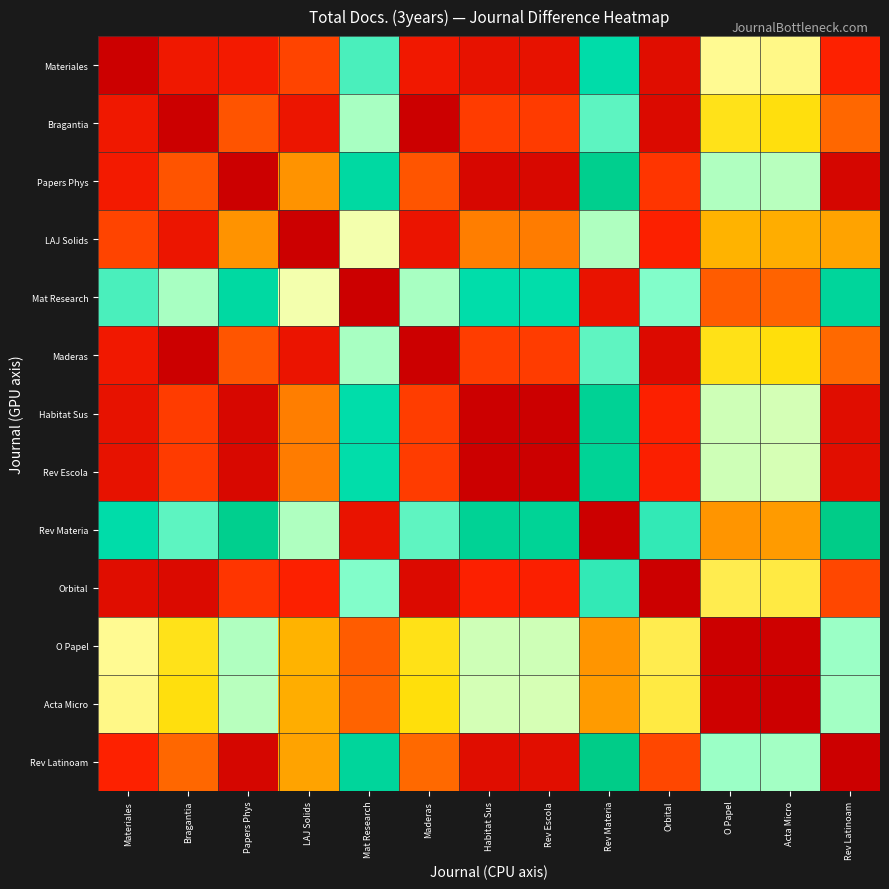

Reading left to right, transcribe all the data shown in this chart.

Materiales: Materiales=0	Bragantia=66	Papers Phys=73	LAJ Solids=125	Mat Research=503	Maderas=67	Habitat Sus=51	Rev Escola=50	Rev Materia=557	Orbital=37	O Papel=357	Acta Micro=351	Rev Latinoam=90
Bragantia: Materiales=66	Bragantia=0	Papers Phys=139	LAJ Solids=59	Mat Research=437	Maderas=1	Habitat Sus=117	Rev Escola=116	Rev Materia=491	Orbital=29	O Papel=291	Acta Micro=285	Rev Latinoam=156
Papers Phys: Materiales=73	Bragantia=139	Papers Phys=0	LAJ Solids=198	Mat Research=576	Maderas=140	Habitat Sus=22	Rev Escola=23	Rev Materia=630	Orbital=110	O Papel=430	Acta Micro=424	Rev Latinoam=17
LAJ Solids: Materiales=125	Bragantia=59	Papers Phys=198	LAJ Solids=0	Mat Research=378	Maderas=58	Habitat Sus=176	Rev Escola=175	Rev Materia=432	Orbital=88	O Papel=232	Acta Micro=226	Rev Latinoam=215
Mat Research: Materiales=503	Bragantia=437	Papers Phys=576	LAJ Solids=378	Mat Research=0	Maderas=436	Habitat Sus=554	Rev Escola=553	Rev Materia=54	Orbital=466	O Papel=146	Acta Micro=152	Rev Latinoam=593
Maderas: Materiales=67	Bragantia=1	Papers Phys=140	LAJ Solids=58	Mat Research=436	Maderas=0	Habitat Sus=118	Rev Escola=117	Rev Materia=490	Orbital=30	O Papel=290	Acta Micro=284	Rev Latinoam=157
Habitat Sus: Materiales=51	Bragantia=117	Papers Phys=22	LAJ Solids=176	Mat Research=554	Maderas=118	Habitat Sus=0	Rev Escola=1	Rev Materia=608	Orbital=88	O Papel=408	Acta Micro=402	Rev Latinoam=39
Rev Escola: Materiales=50	Bragantia=116	Papers Phys=23	LAJ Solids=175	Mat Research=553	Maderas=117	Habitat Sus=1	Rev Escola=0	Rev Materia=607	Orbital=87	O Papel=407	Acta Micro=401	Rev Latinoam=40
Rev Materia: Materiales=557	Bragantia=491	Papers Phys=630	LAJ Solids=432	Mat Research=54	Maderas=490	Habitat Sus=608	Rev Escola=607	Rev Materia=0	Orbital=520	O Papel=200	Acta Micro=206	Rev Latinoam=647
Orbital: Materiales=37	Bragantia=29	Papers Phys=110	LAJ Solids=88	Mat Research=466	Maderas=30	Habitat Sus=88	Rev Escola=87	Rev Materia=520	Orbital=0	O Papel=320	Acta Micro=314	Rev Latinoam=127
O Papel: Materiales=357	Bragantia=291	Papers Phys=430	LAJ Solids=232	Mat Research=146	Maderas=290	Habitat Sus=408	Rev Escola=407	Rev Materia=200	Orbital=320	O Papel=0	Acta Micro=6	Rev Latinoam=447
Acta Micro: Materiales=351	Bragantia=285	Papers Phys=424	LAJ Solids=226	Mat Research=152	Maderas=284	Habitat Sus=402	Rev Escola=401	Rev Materia=206	Orbital=314	O Papel=6	Acta Micro=0	Rev Latinoam=441
Rev Latinoam: Materiales=90	Bragantia=156	Papers Phys=17	LAJ Solids=215	Mat Research=593	Maderas=157	Habitat Sus=39	Rev Escola=40	Rev Materia=647	Orbital=127	O Papel=447	Acta Micro=441	Rev Latinoam=0